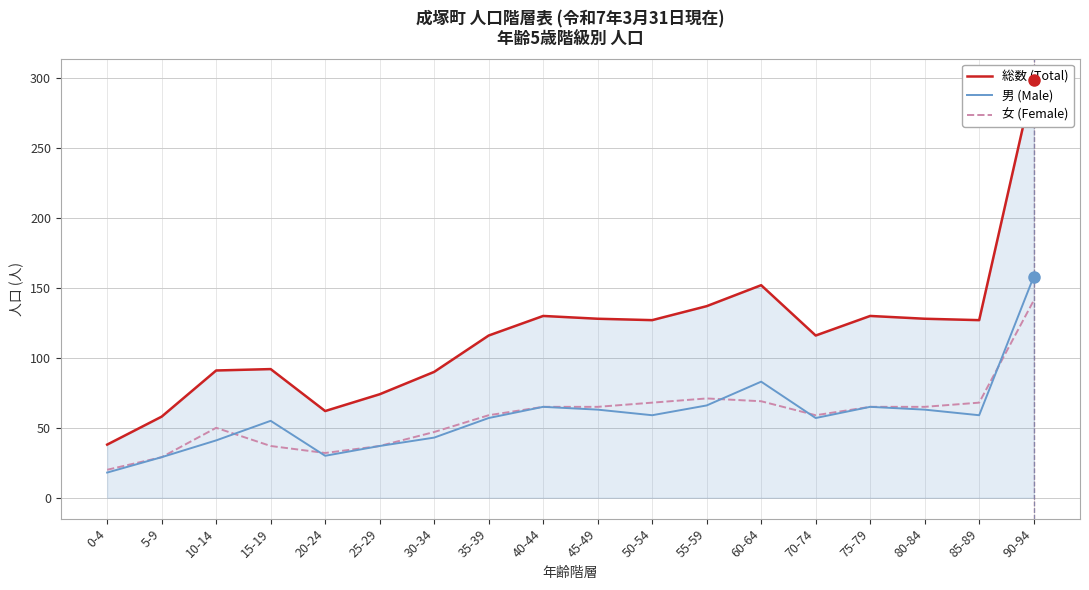

At which category does 総数 (Total) reach its first local peak?

15-19